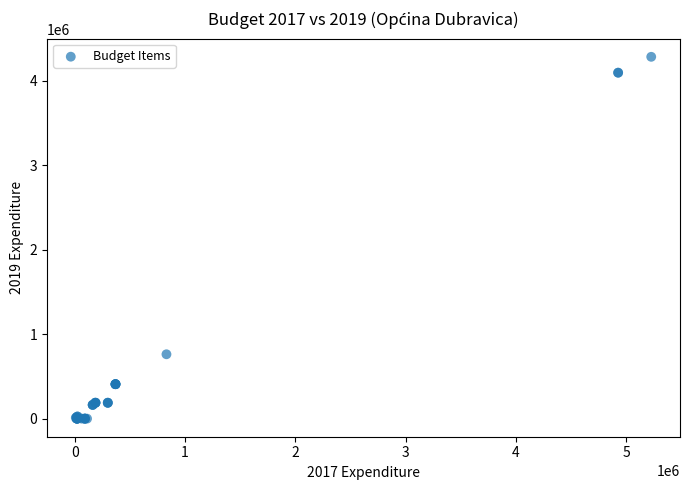

What Y value in the scatter plot is closest to 2142000?

762000